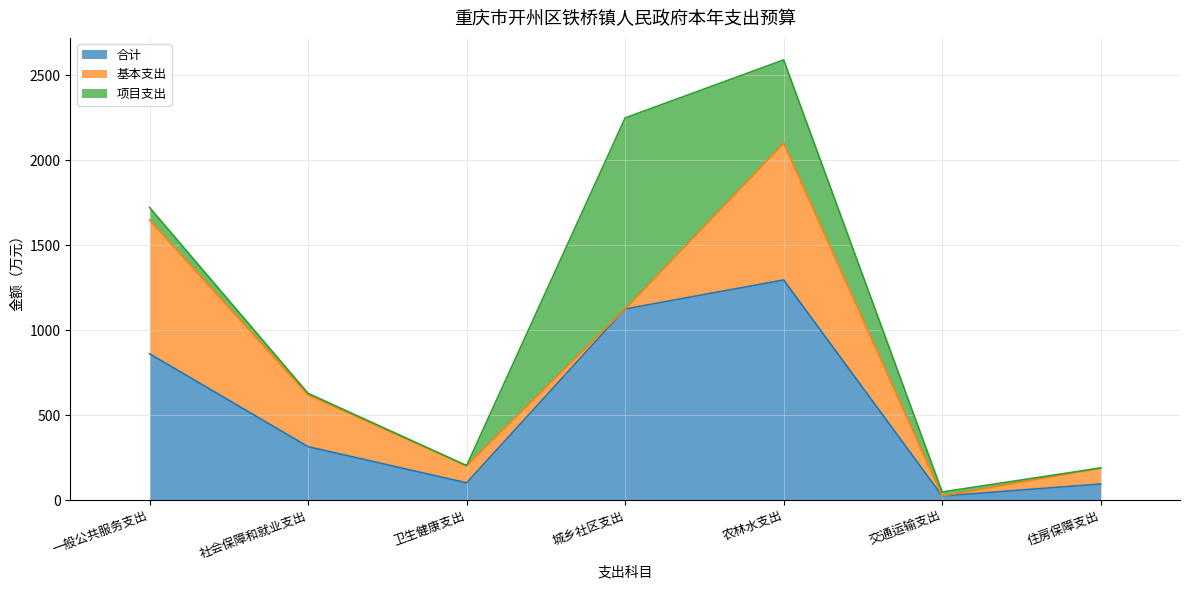

What value does the 合计 series have at 社会保障和就业支出?

313.9